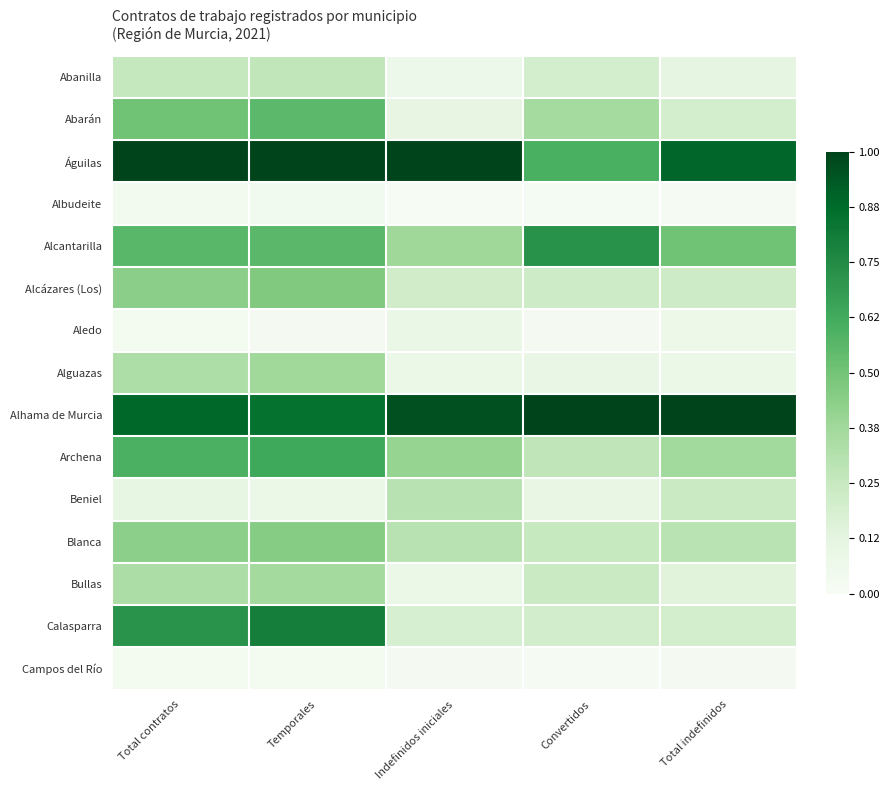

How many categories are shown in the chart?

5